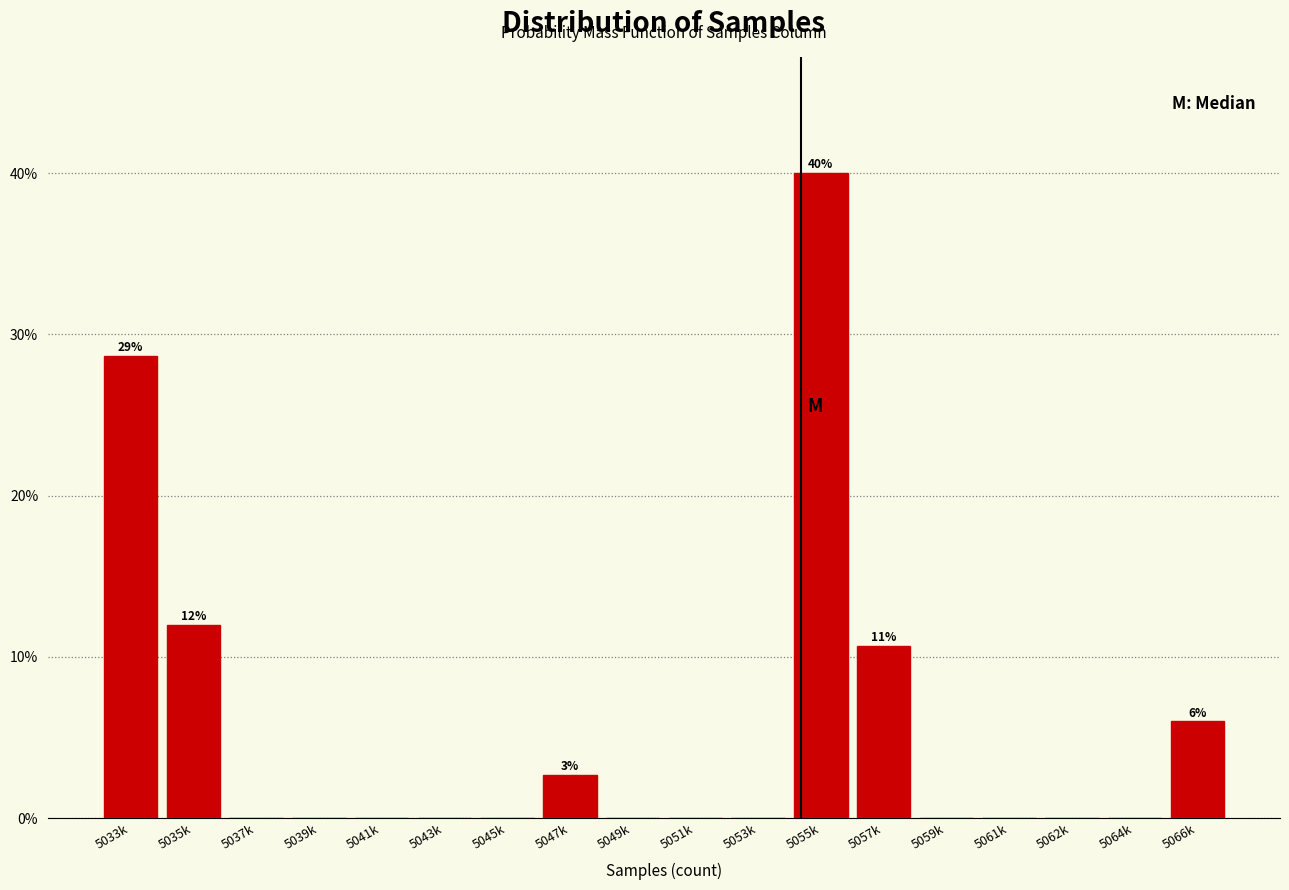

Reading left to right, what are all the values shown in this chart?

5033k=28.7	5035k=12.0	5037k=0.0	5039k=0.0	5041k=0.0	5043k=0.0	5045k=0.0	5047k=2.7	5049k=0.0	5051k=0.0	5053k=0.0	5055k=40.0	5057k=10.7	5059k=0.0	5061k=0.0	5062k=0.0	5064k=0.0	5066k=6.0